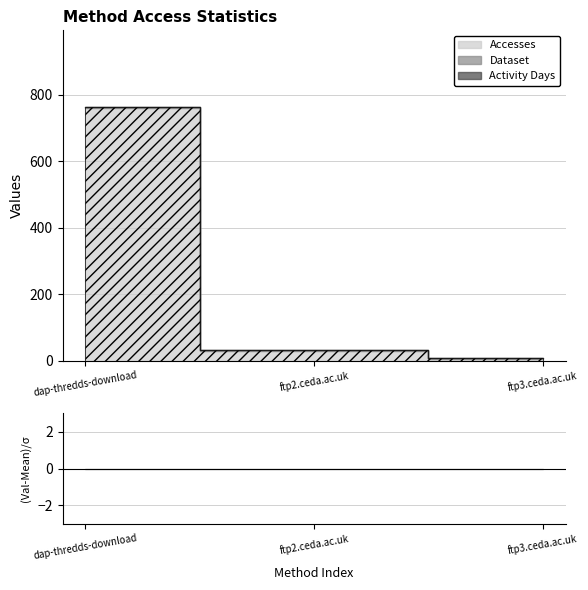

Which series has the largest total across all categories?

Accesses